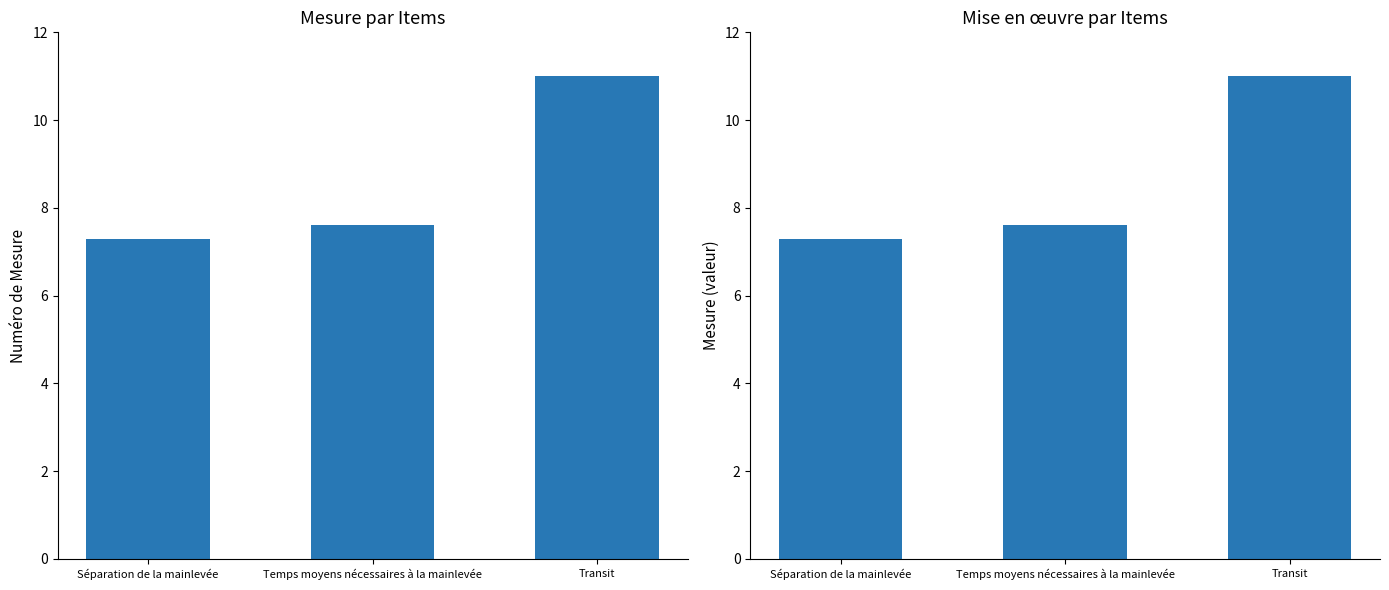

At which label is the value closest to 9?

Temps moyens nécessaires à la mainlevée